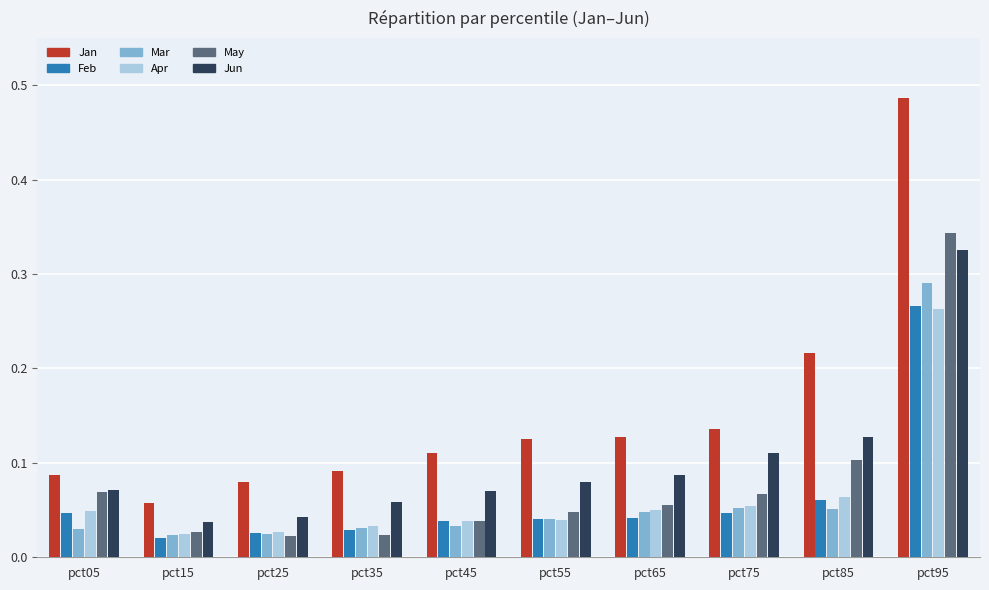

The Jun series shows 0.1 at pct05. True or false?

True